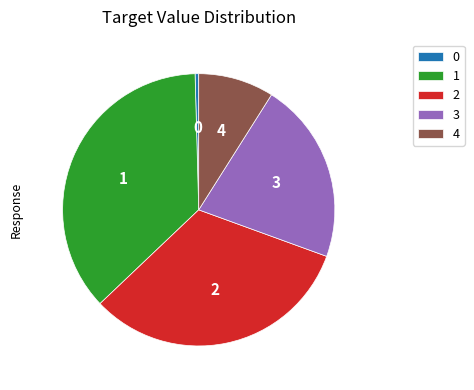

Which category has the smallest portion of the pie?

0